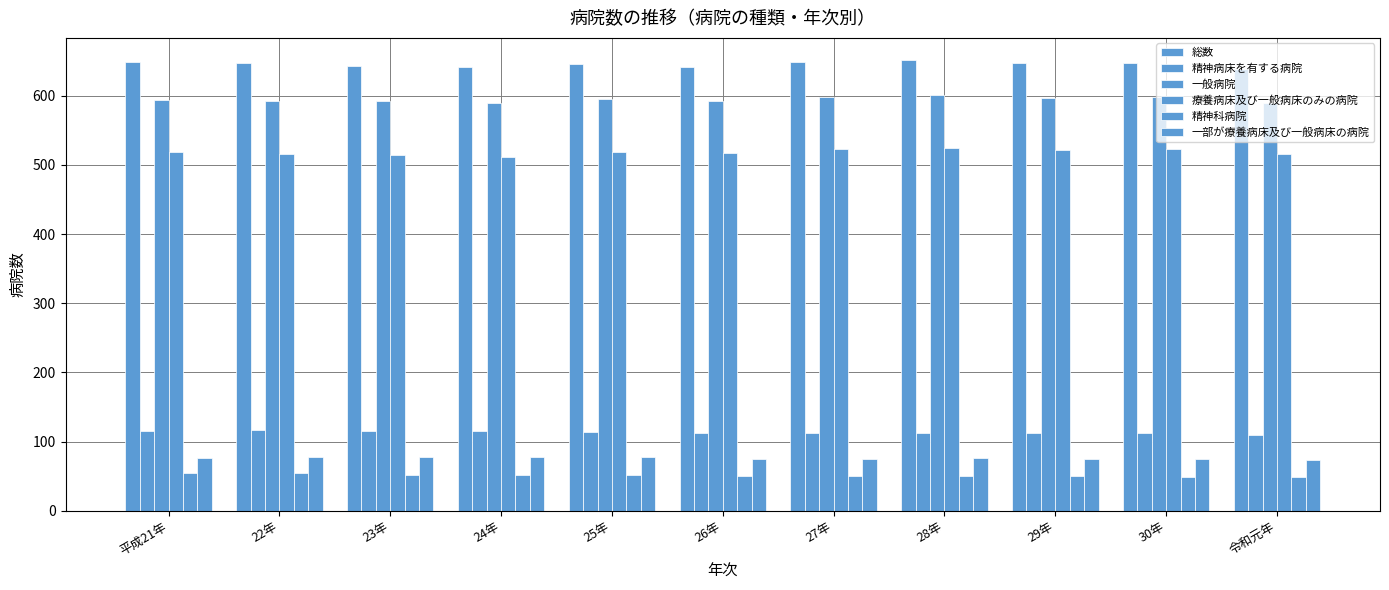

How many groups of bars are there?

11